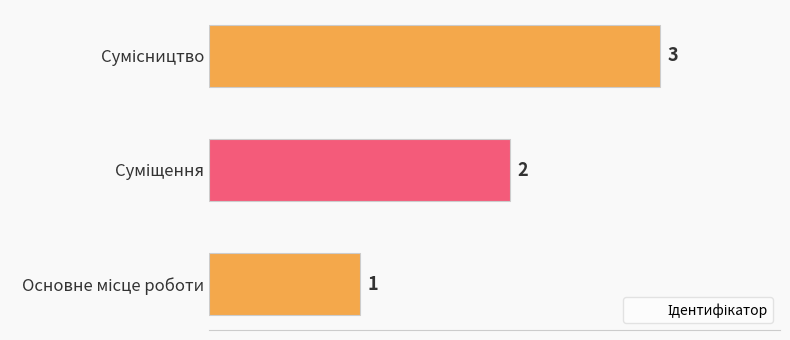

What is the sum of the values at Суміщення and Сумісництво?

5